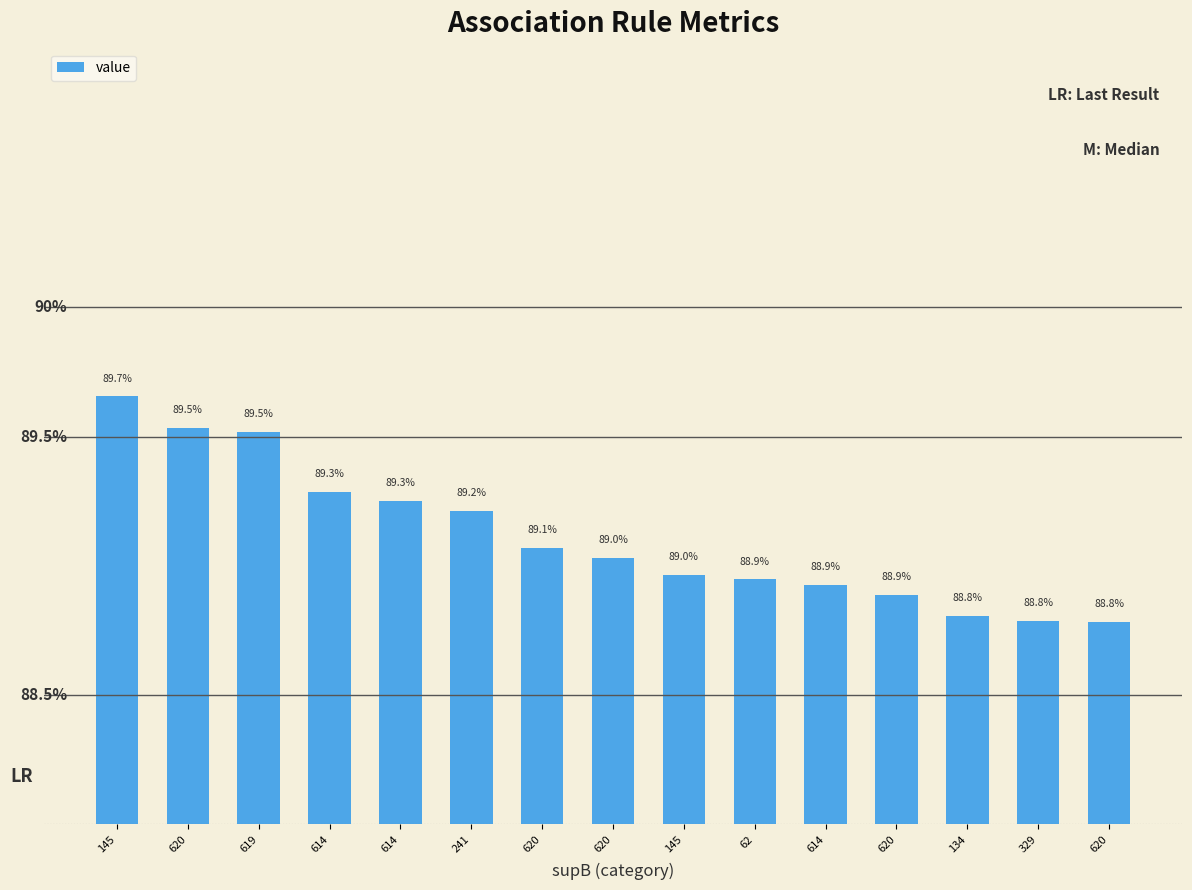

List the labels in order of value, smallest first.

620, 329, 134, 620, 614, 62, 145, 620, 620, 241, 614, 614, 619, 620, 145